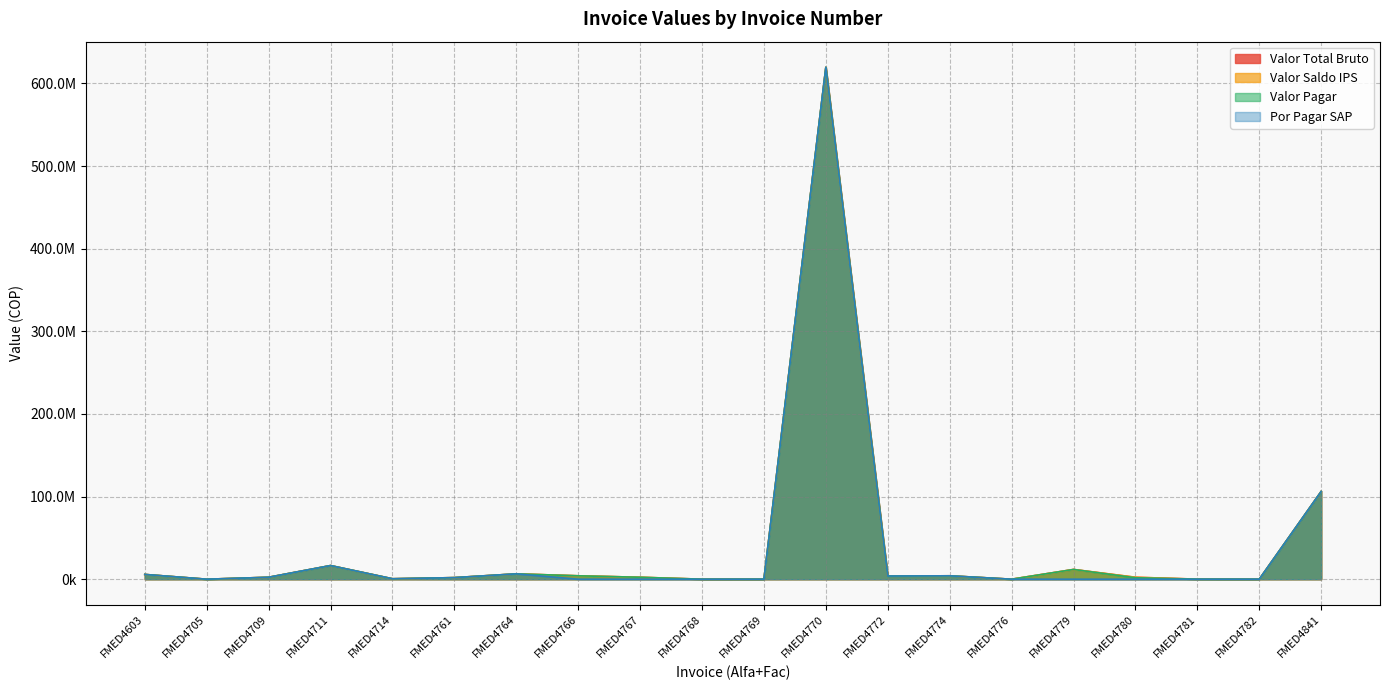

Reading left to right, what are all the values shown in this chart?

Valor Total Bruto: 5775000	15200	2360000	16520000	550000	1925000	6490000	4130000	2360000	26600	15200	619500000	3868400	4130000	15200	11800000	2360000	76000	15200	106200000
Valor Saldo IPS: 5775000	15200	2360000	16520000	550000	1925000	6490000	4130000	2360000	26600	15200	619500000	3868400	4130000	15200	11800000	2360000	76000	15200	106200000
Valor Pagar: 5775000	15200	2360000	16520000	550000	1925000	6490000	4130000	2360000	26600	15200	619500000	3868400	4130000	15200	11800000	1770000	76000	15200	106200000
Por Pagar SAP: 5775000	15200	2360000	16520000	550000	1925000	6490000	0	0	0	0	619500000	3868400	4130000	15200	0	0	0	0	106200000